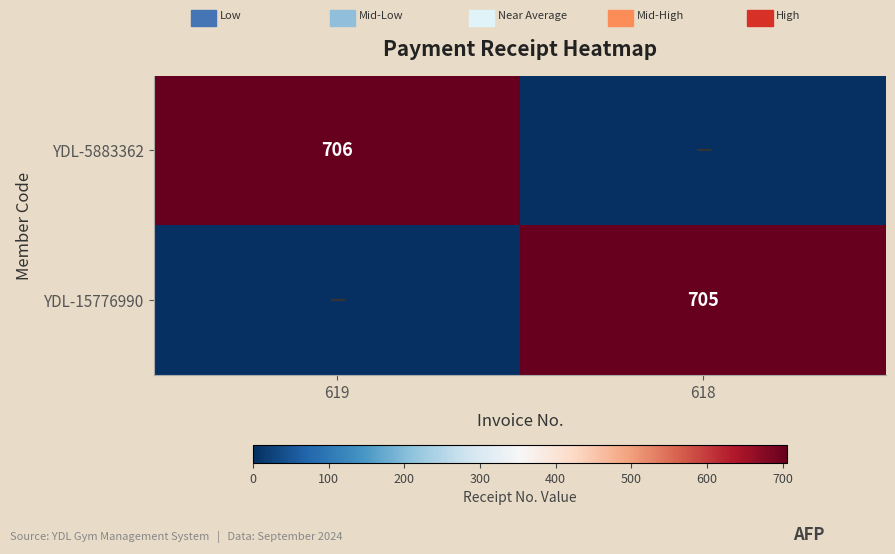

Is it true that YDL-5883362 equals 706 at 619?

True